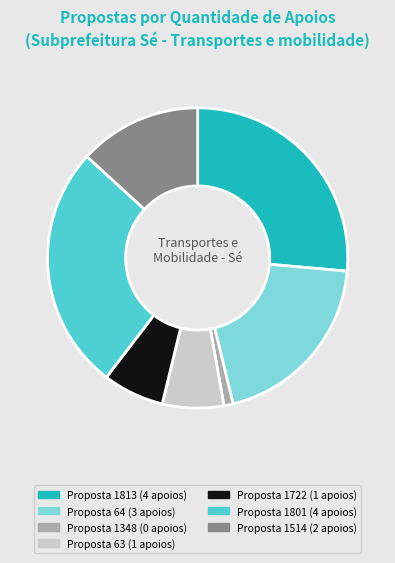

Is there any slice that represents more than half of the pie?

No